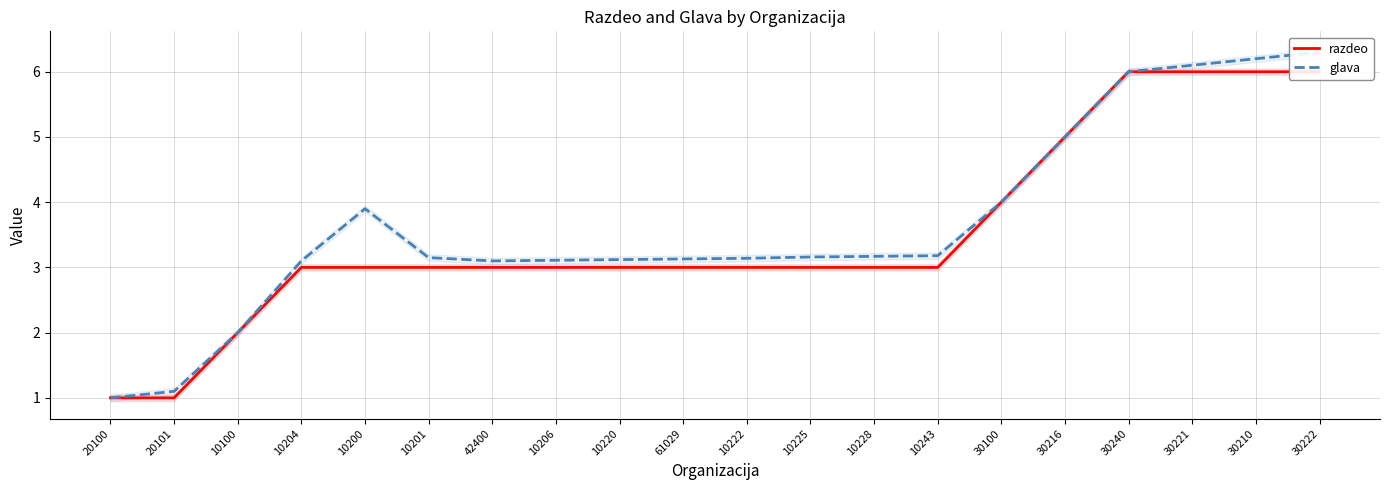

What is the average value of the glava series?

3.6